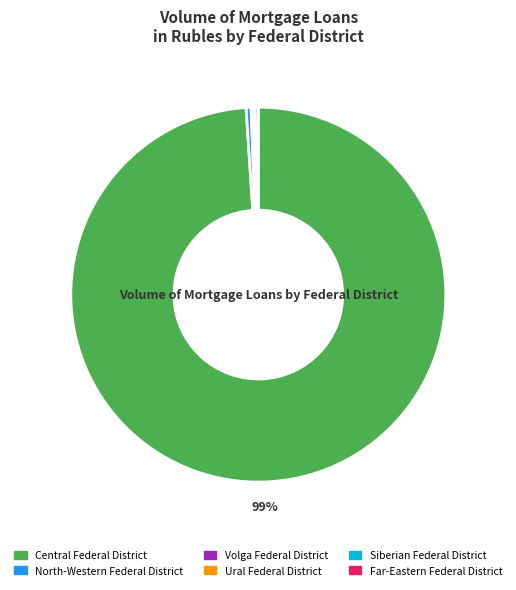

Which category has the biggest portion of the pie?

Central Federal District